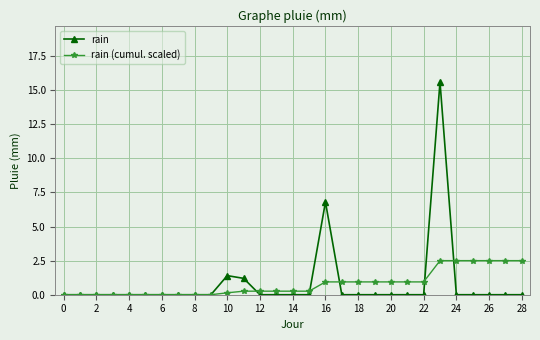

List the series in order of their peak value, highest first.

rain, rain (cumul. scaled)